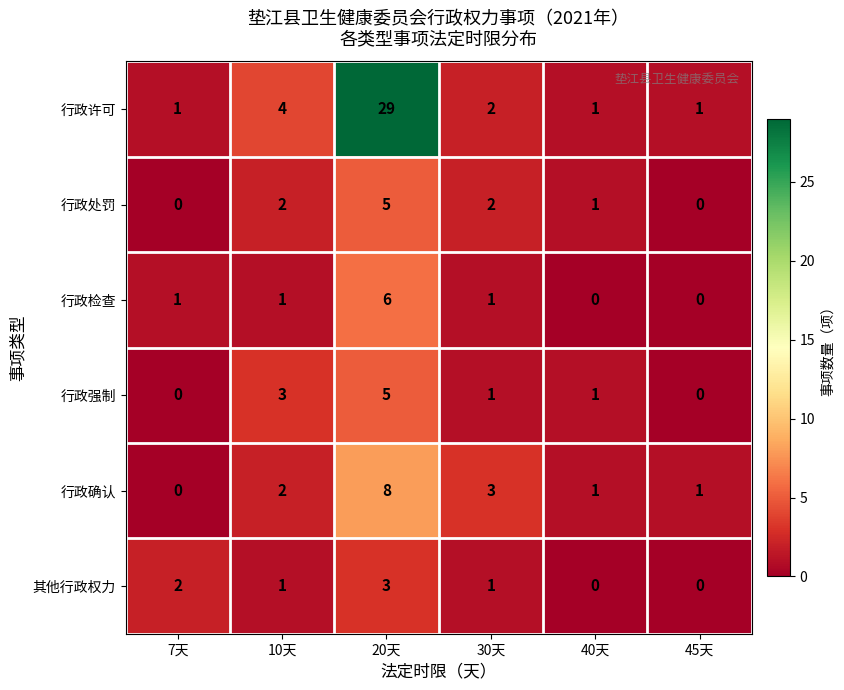

What is the total value across all series at 20天?

56